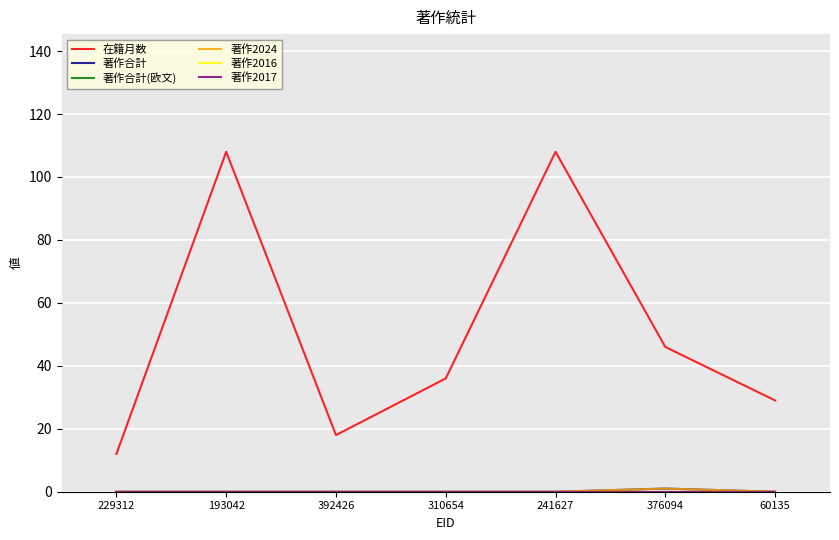

Does the chart have visible grid lines?

Yes